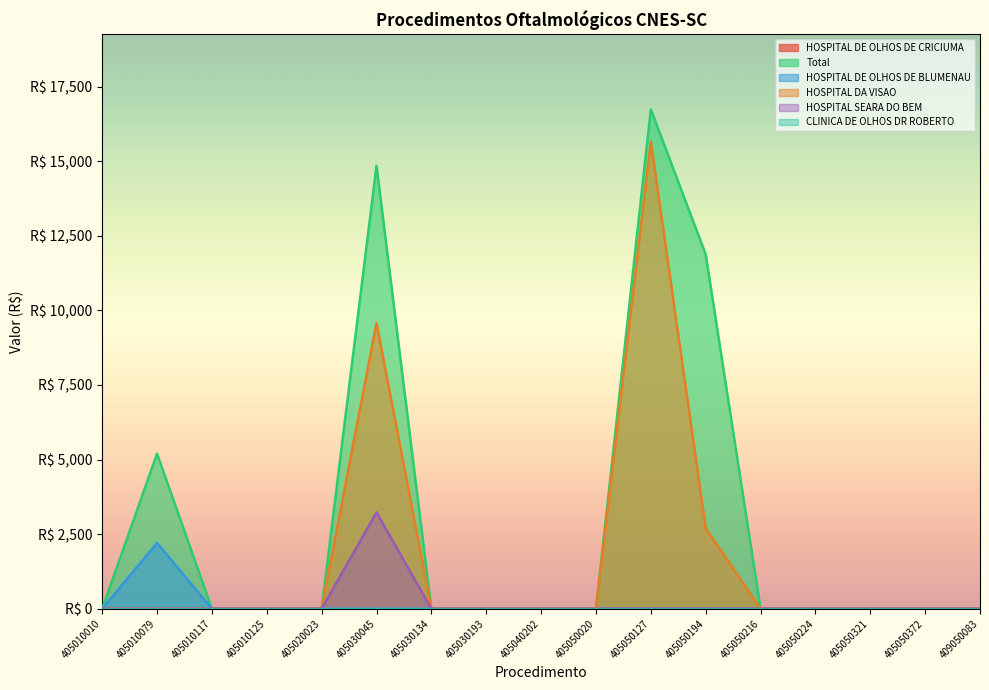

How many values in HOSPITAL DA VISAO are above zero?

3